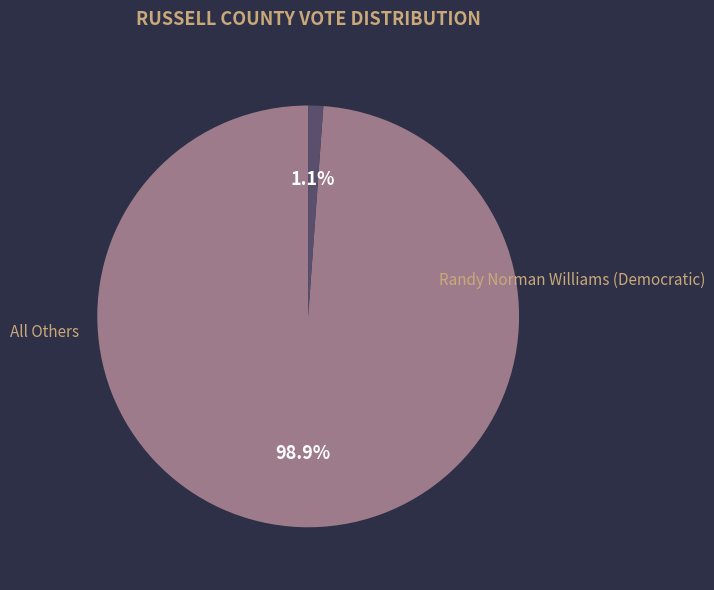

What is the change in value from Randy Norman Williams (Democratic) to All Others?

-5790